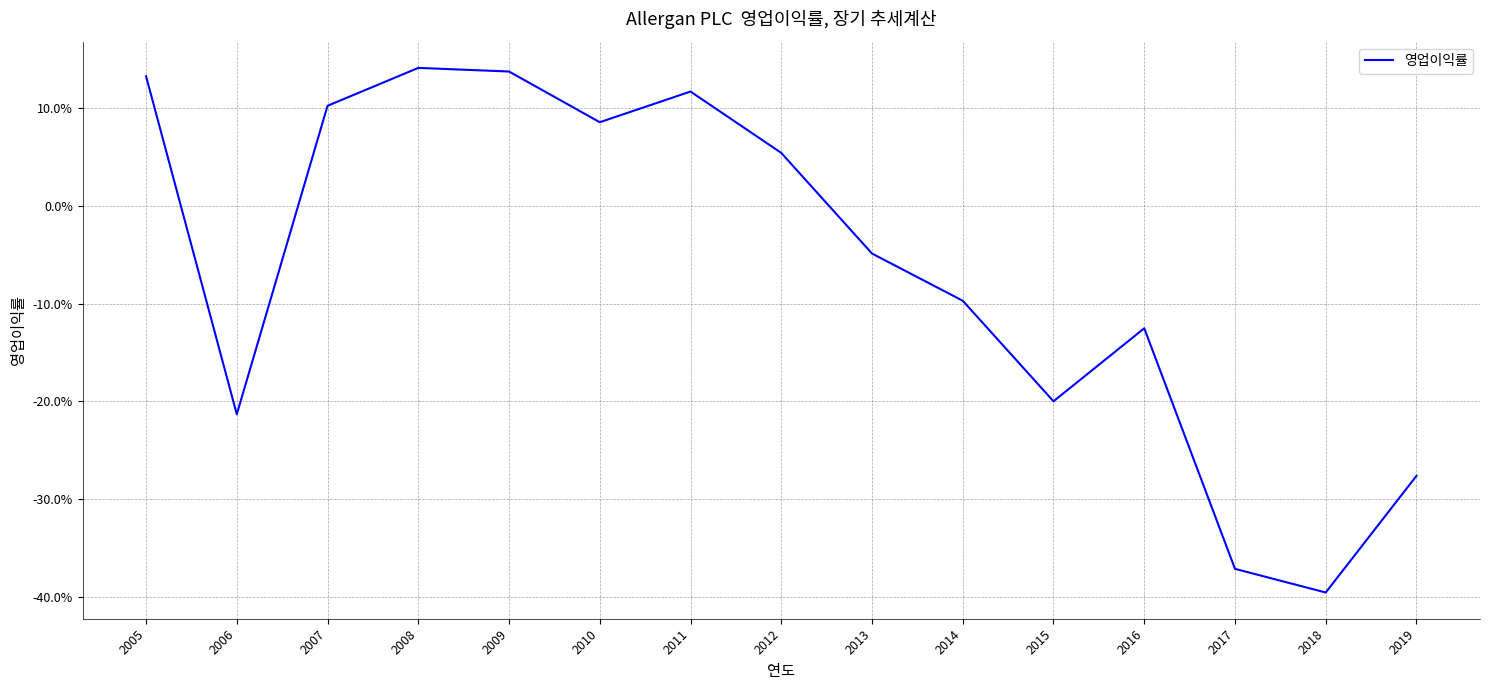

Where is the data nearest to the value 0?

2013